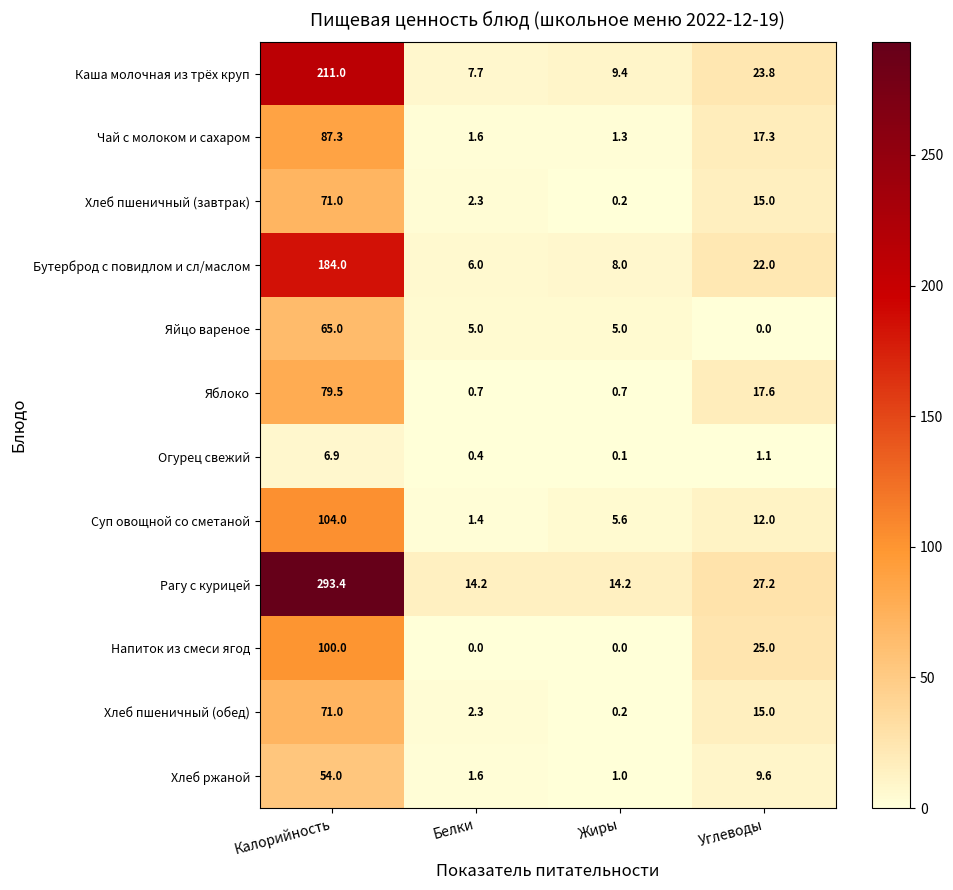

At which category is the sum across all series the highest?

Калорийность